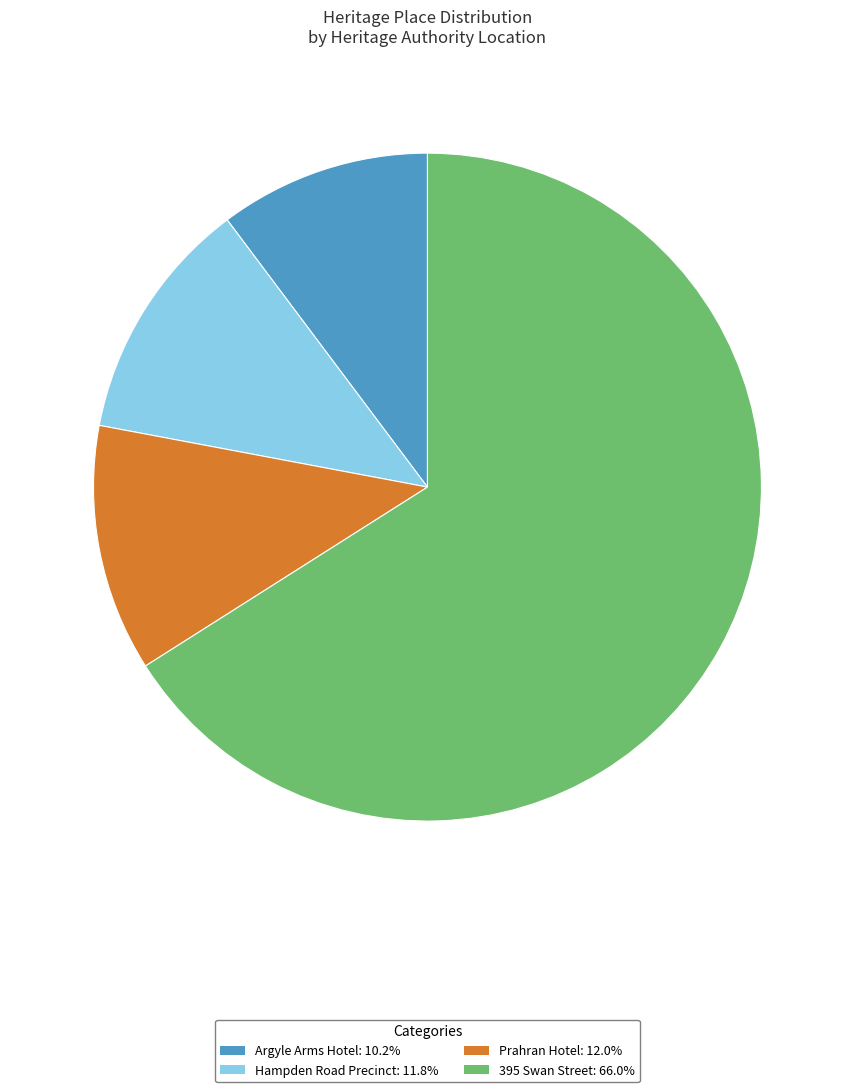

Do Prahran Hotel and Argyle Arms Hotel together represent more than half of the pie?

No